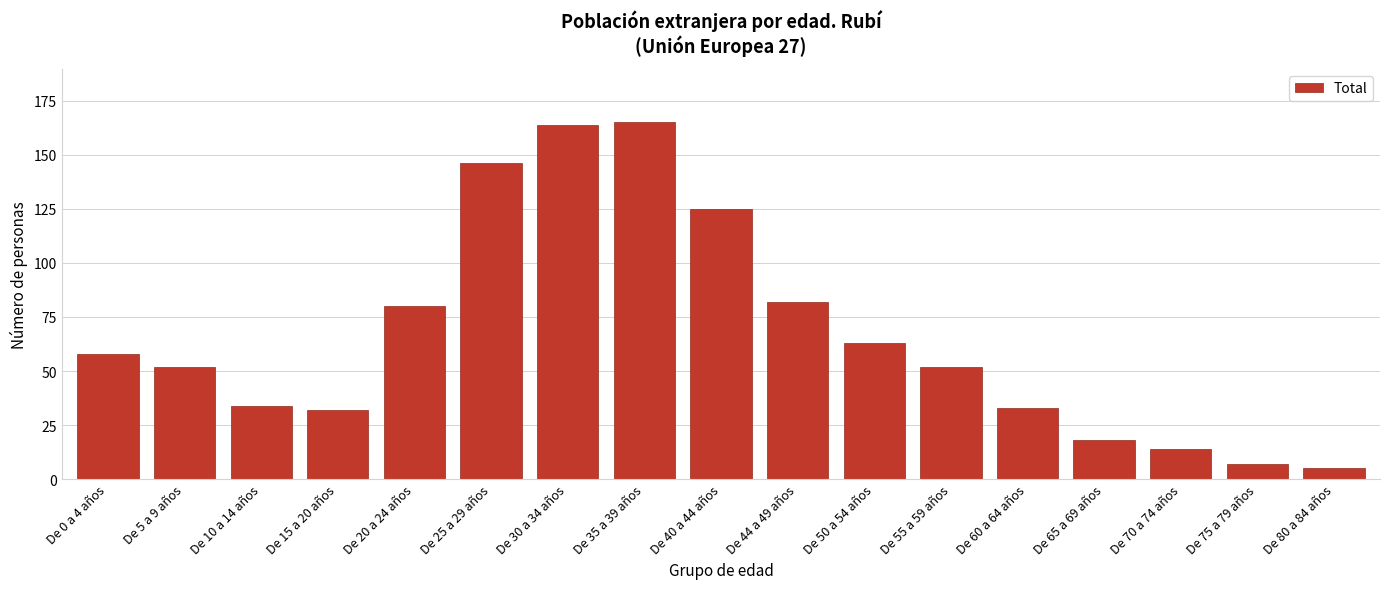

Reading right to left, transcribe all the data shown in this chart.

De 80 a 84 años=5	De 75 a 79 años=7	De 70 a 74 años=14	De 65 a 69 años=18	De 60 a 64 años=33	De 55 a 59 años=52	De 50 a 54 años=63	De 44 a 49 años=82	De 40 a 44 años=125	De 35 a 39 años=165	De 30 a 34 años=164	De 25 a 29 años=146	De 20 a 24 años=80	De 15 a 20 años=32	De 10 a 14 años=34	De 5 a 9 años=52	De 0 a 4 años=58